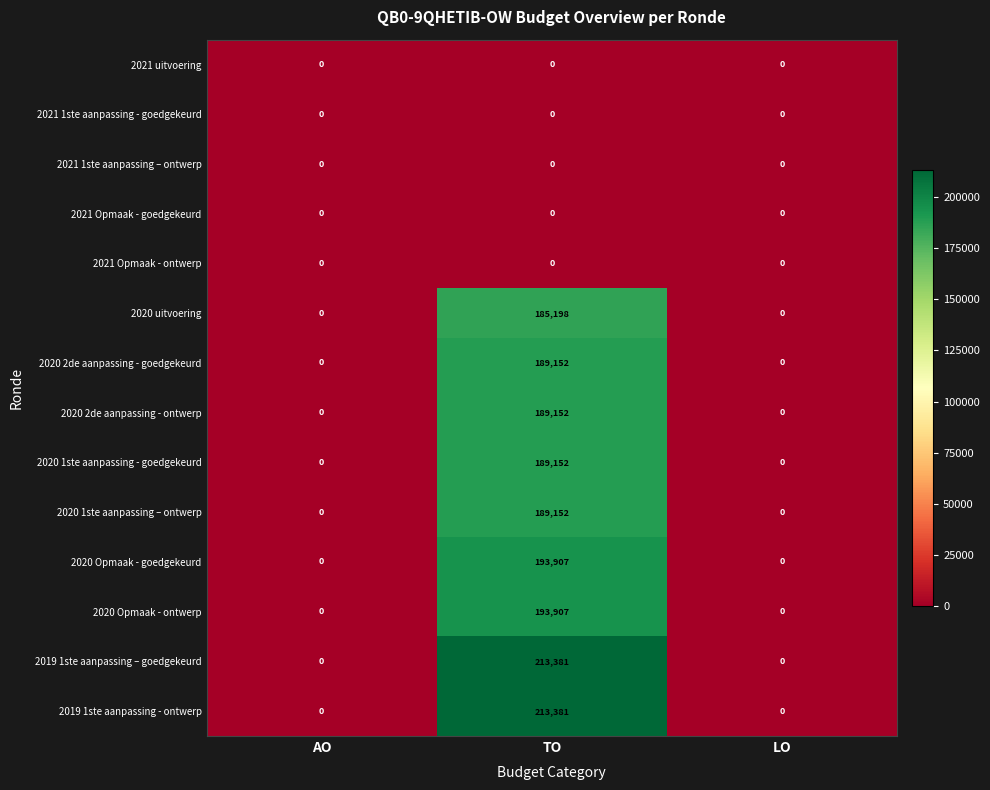

True or false: 2020 uitvoering has a value of -124048 at AO.

False